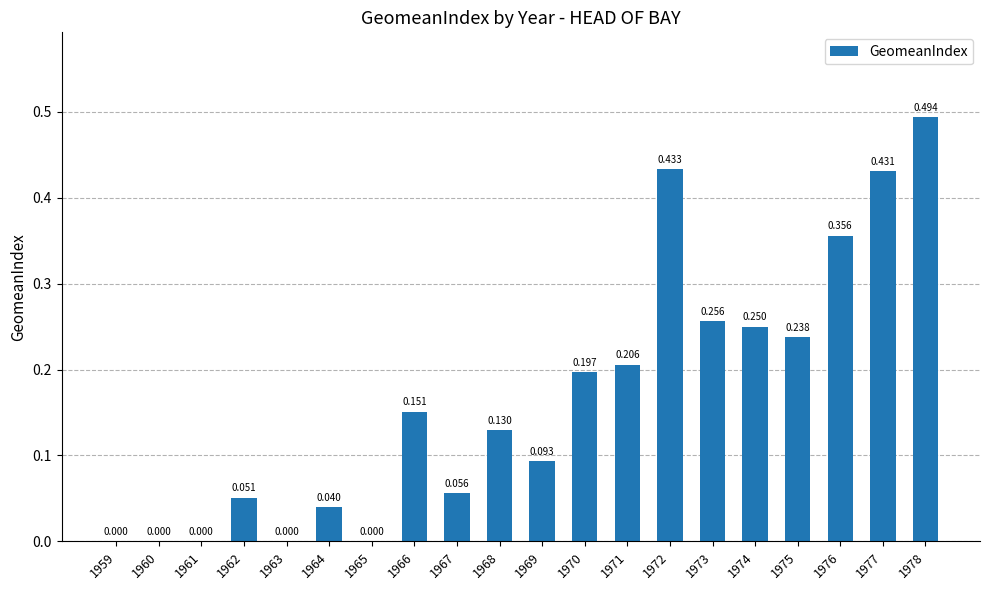

Is it true that the value at 1969 is 0.1?

True